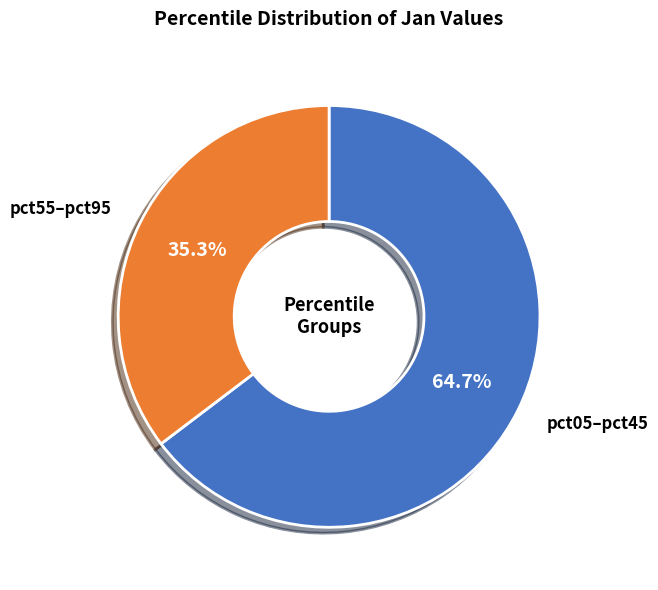

What is the total percentage of pct05–pct45 and pct55–pct95?

100.0%